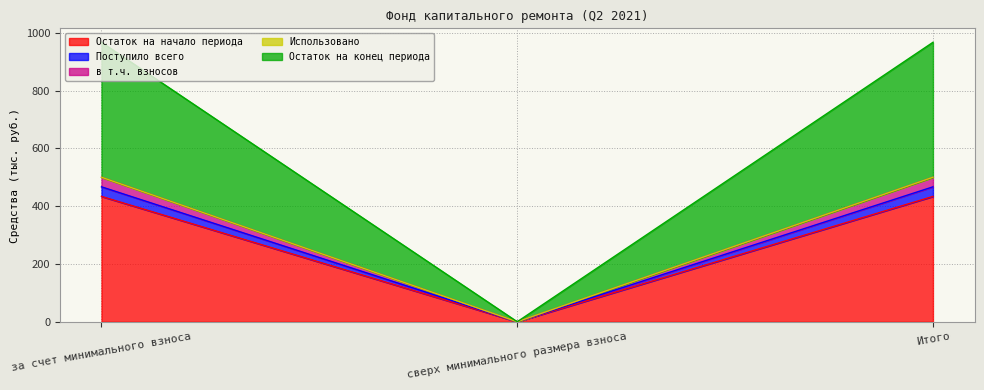

Which category has the highest value in the Поступило всего series?

за счет минимального взноса